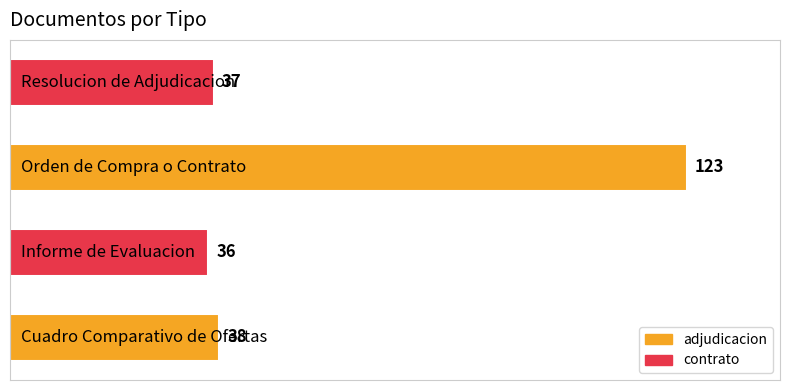

Reading top to bottom, extract all data points from this chart.

37	123	36	38